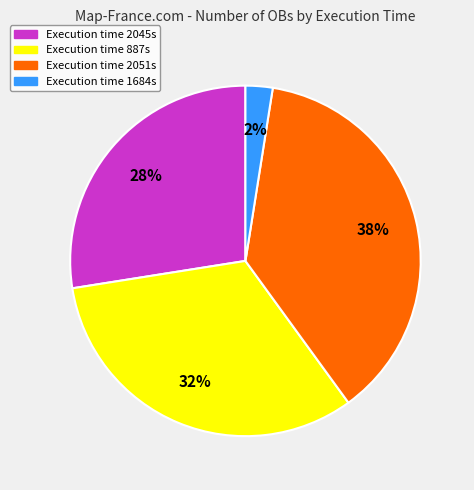

Which category has the biggest portion of the pie?

Execution time 2051s